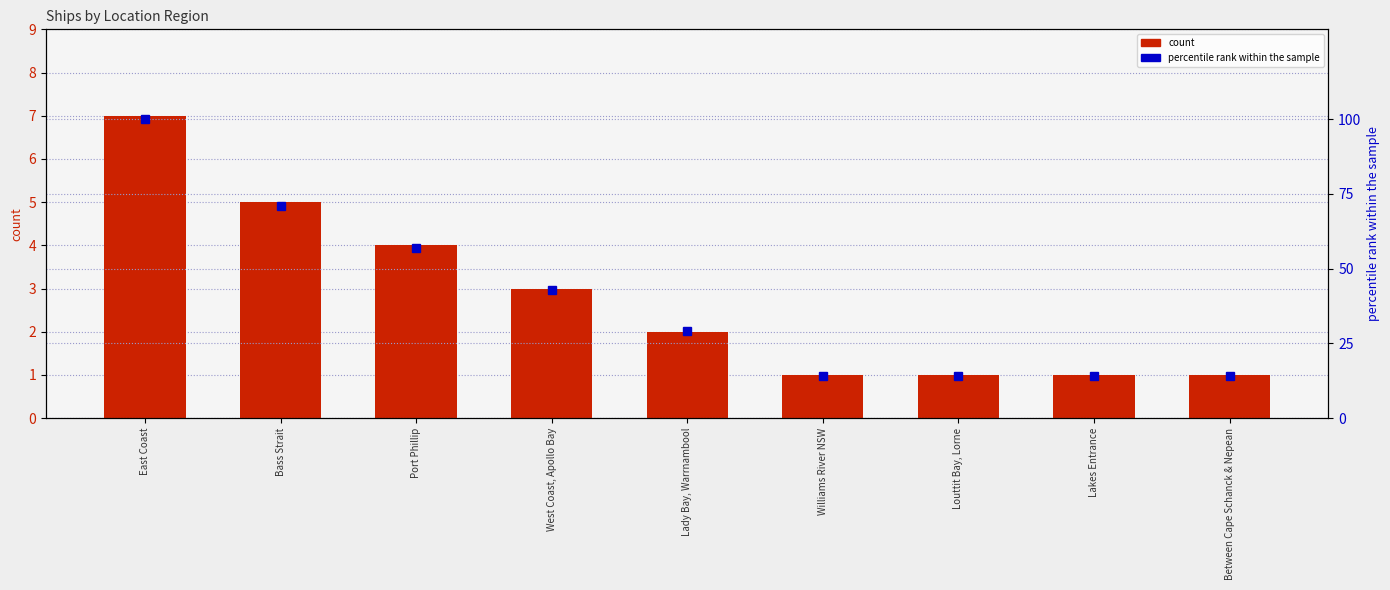

What is the highest value of the percentile rank within the sample series?

100